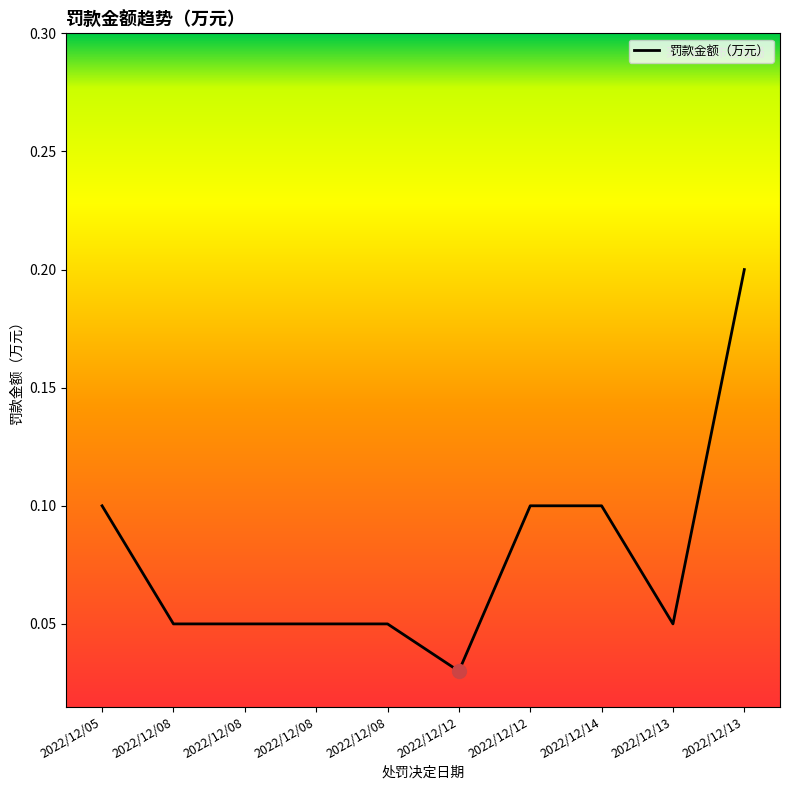

Between 2022/12/08 and 2022/12/08, which is larger?

2022/12/08